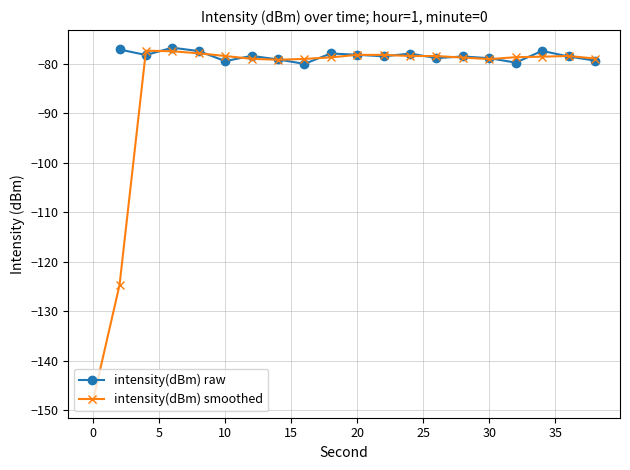

What is the maximum value shown in the chart?

-76.7